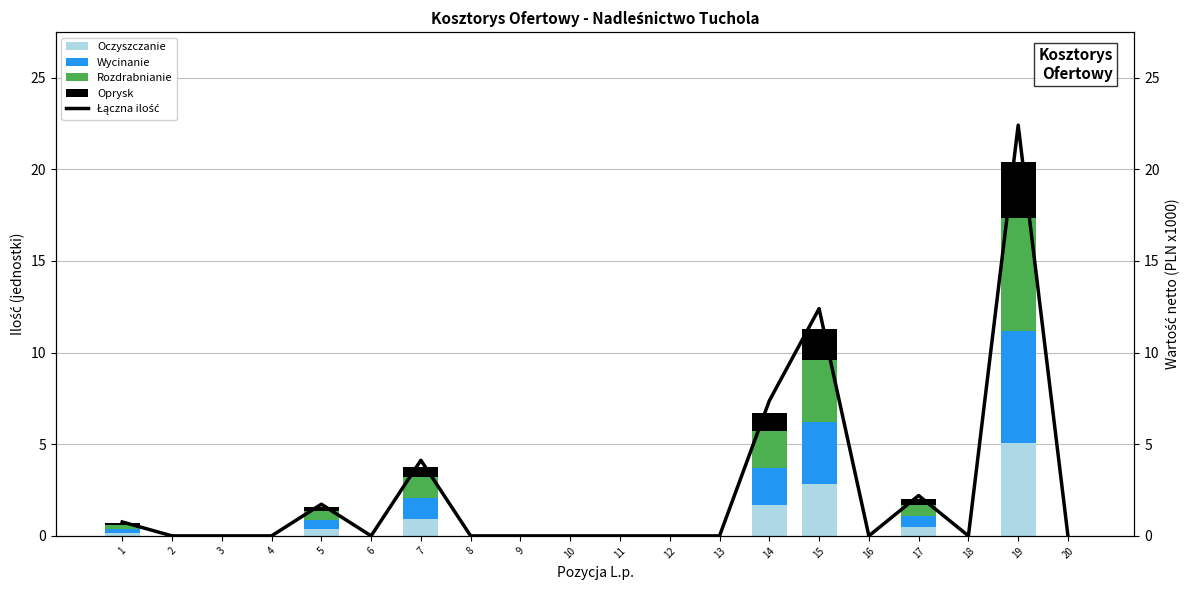

Count the number of data series in this chart.

5